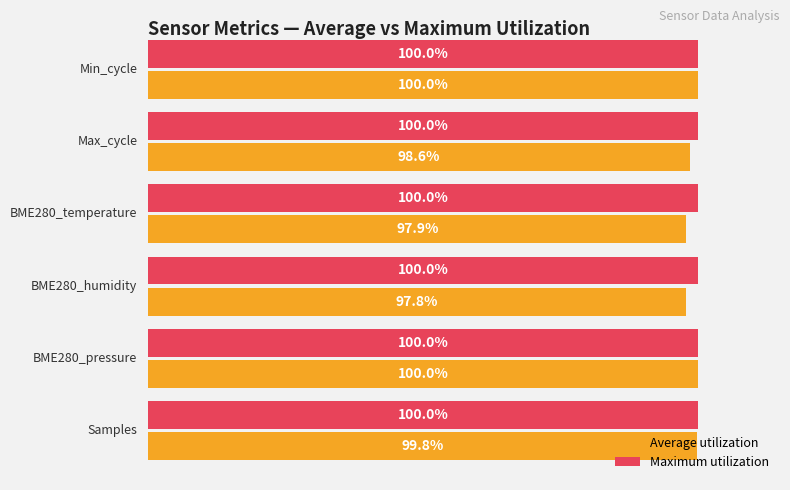

What are all the series names shown in the legend?

Average utilization, Maximum utilization